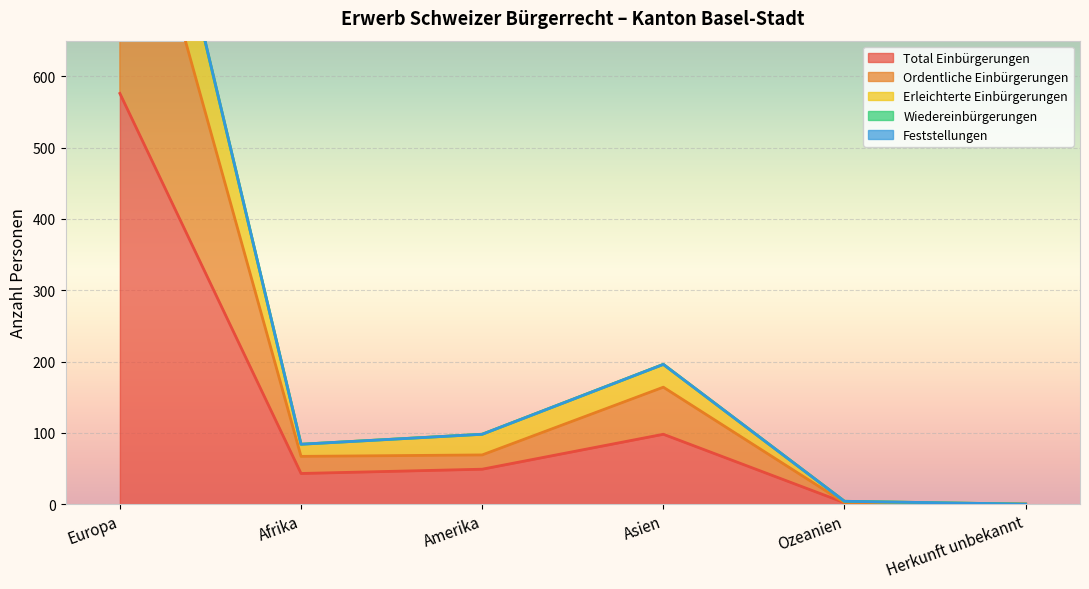

How many values in Ordentliche Einbürgerungen are above zero?

5